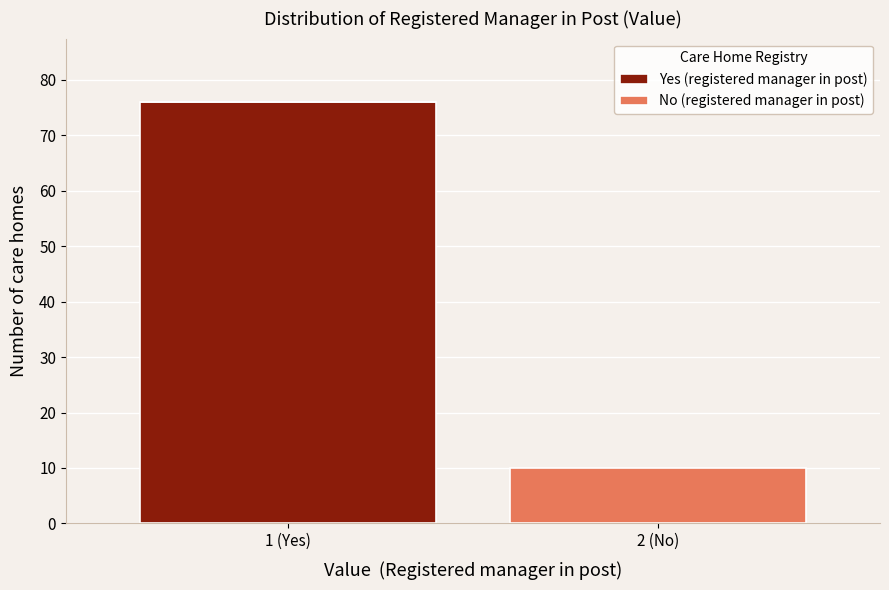

Reading left to right, what are the values for Yes (registered manager in post)?

1 (Yes)=76	2 (No)=0